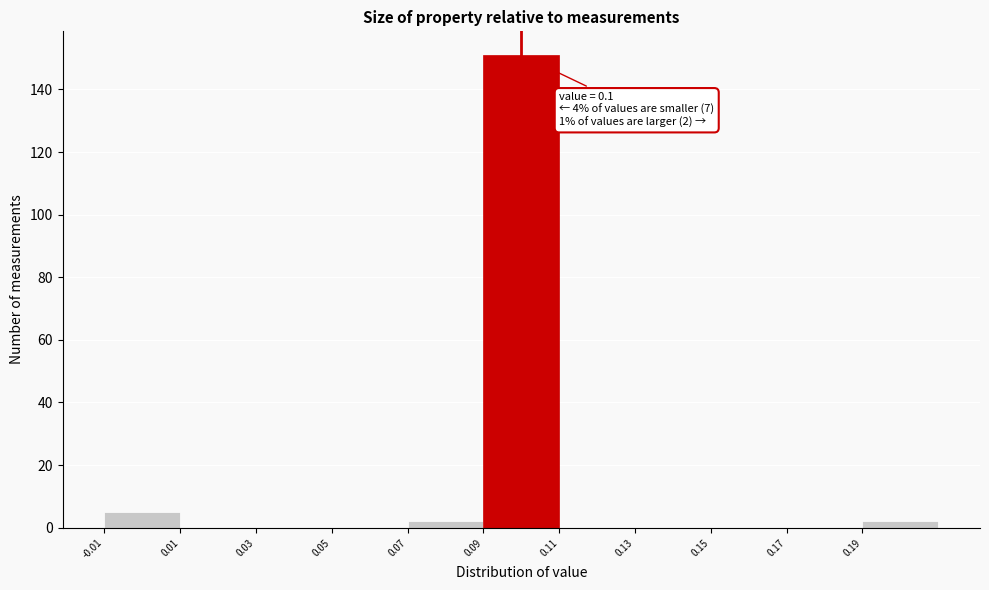

Which range on the x-axis has the tallest bar?

0.09 to 0.11